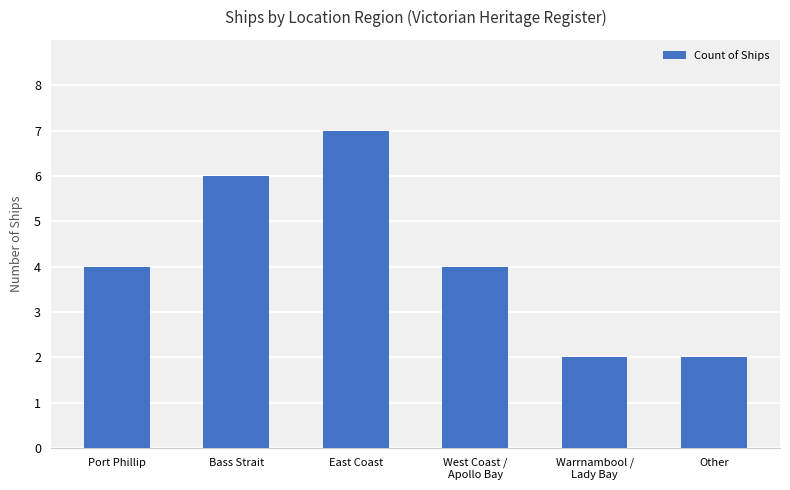

Which label corresponds to the largest value in the chart?

East Coast